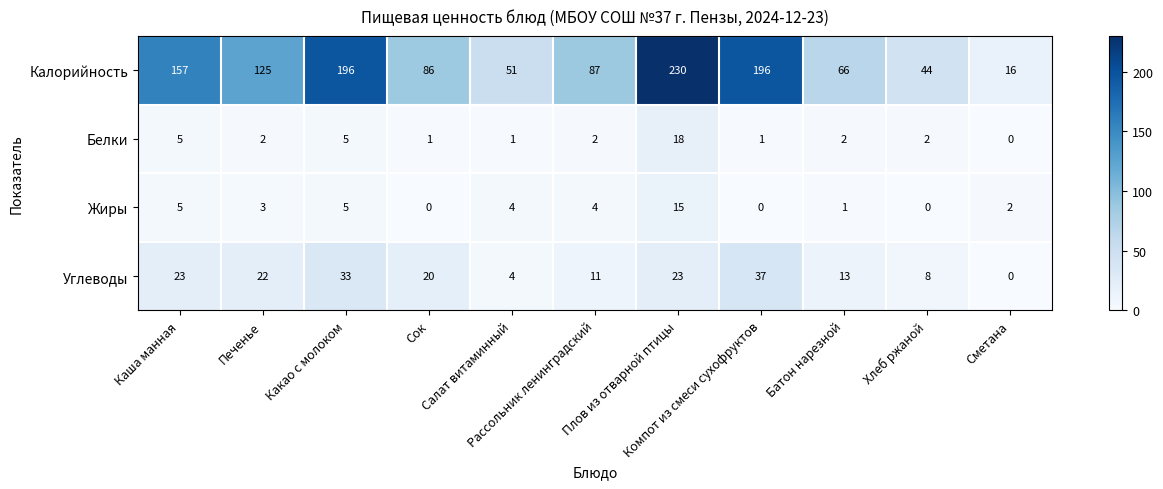

What is the difference between the maximum and minimum values in the Калорийность series?

214